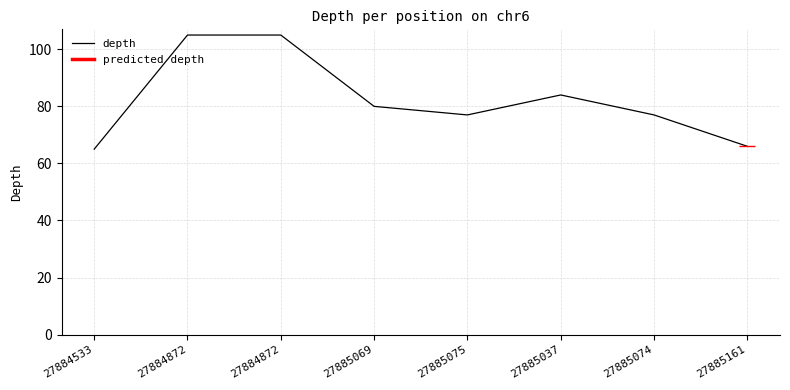

At which label is the value closest to 85?

27885037